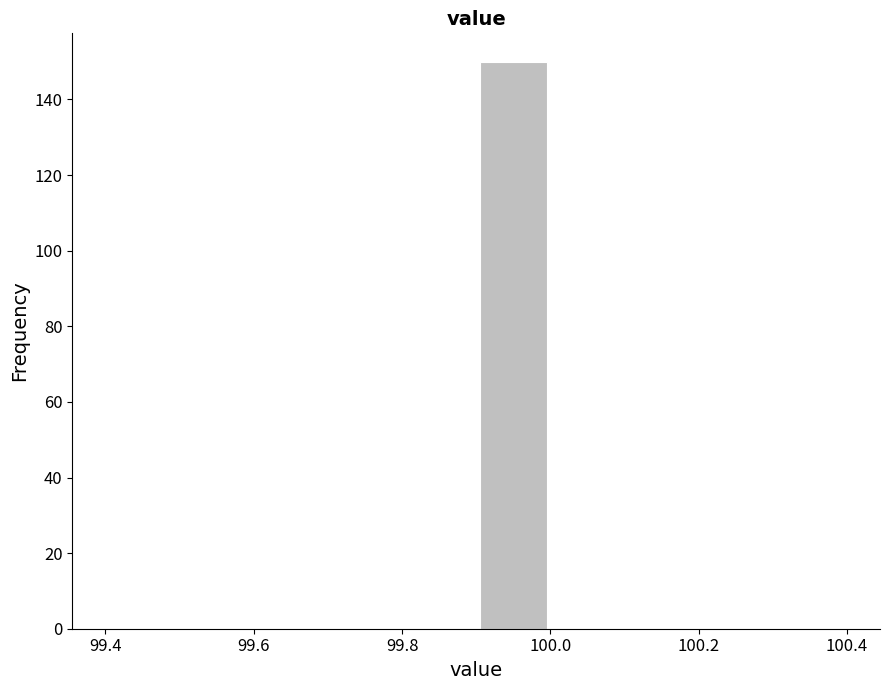

Reading left to right, list every bar in this chart as the range it spans on the x-axis followed by its height. The values are not printed on the chart, so give them approximately, as read against the axis.

99.4 to 99.5: 0
99.5 to 99.6: 0
99.6 to 99.7: 0
99.7 to 99.8: 0
99.8 to 99.9: 0
99.9 to 100.0: 150
100.0 to 100.1: 0
100.1 to 100.2: 0
100.2 to 100.3: 0
100.3 to 100.4: 0